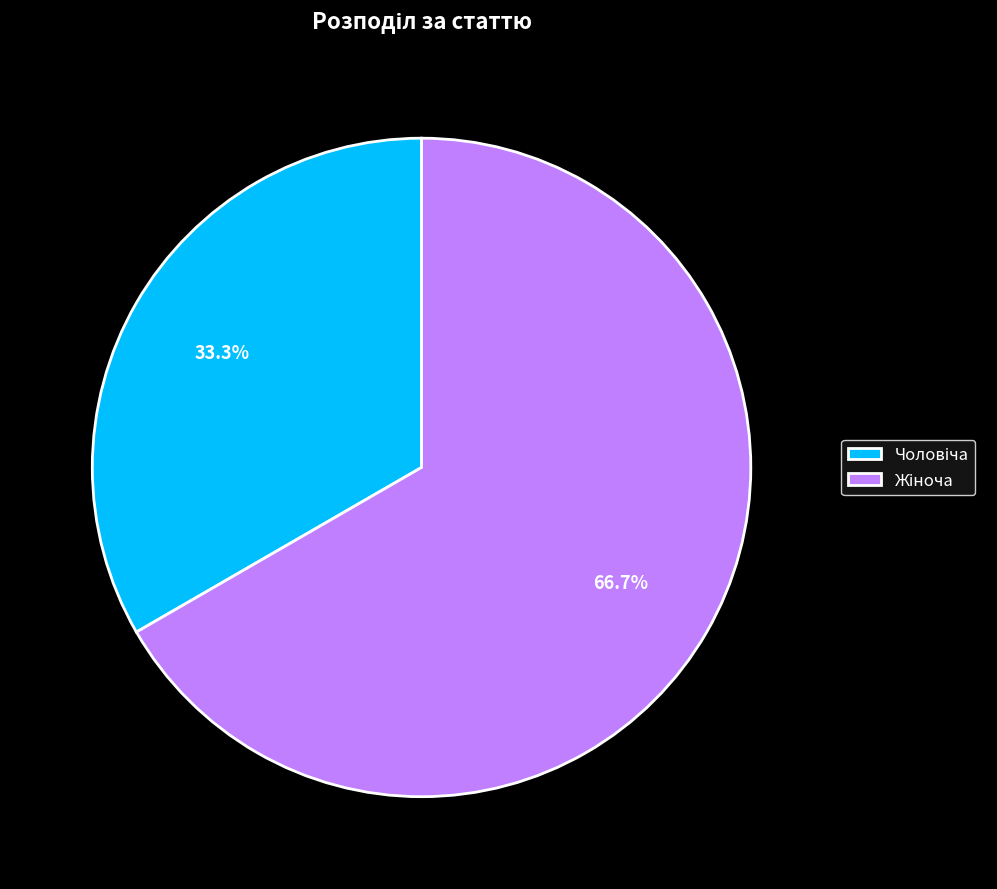

Does any single category account for the majority?

Yes